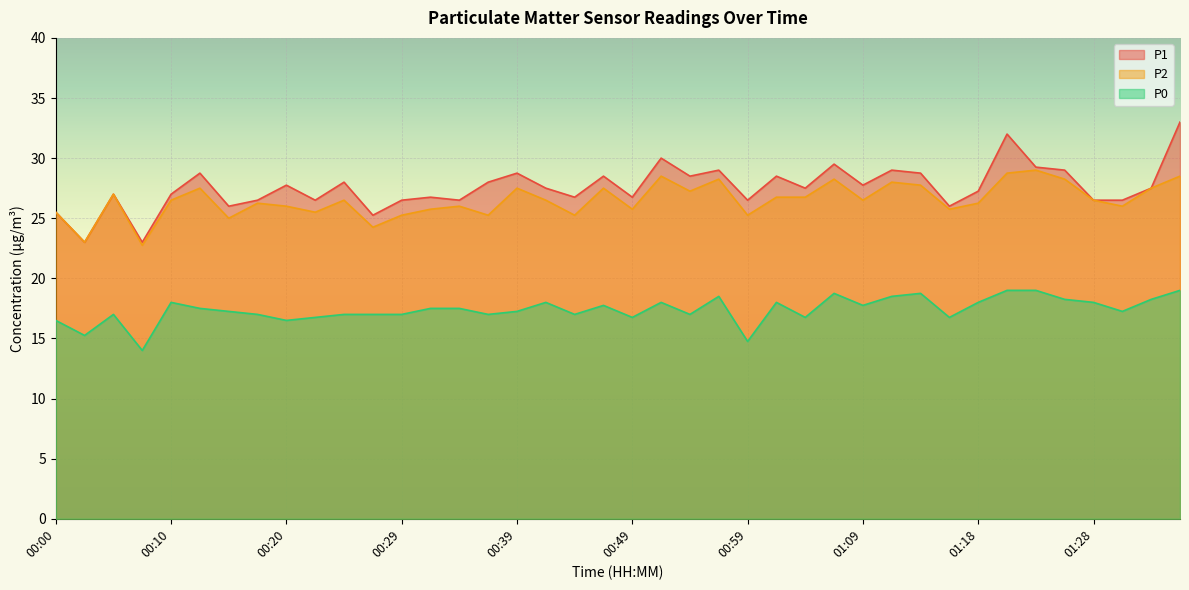

What is the difference between the maximum and second lowest values in the P2 series?

6.0